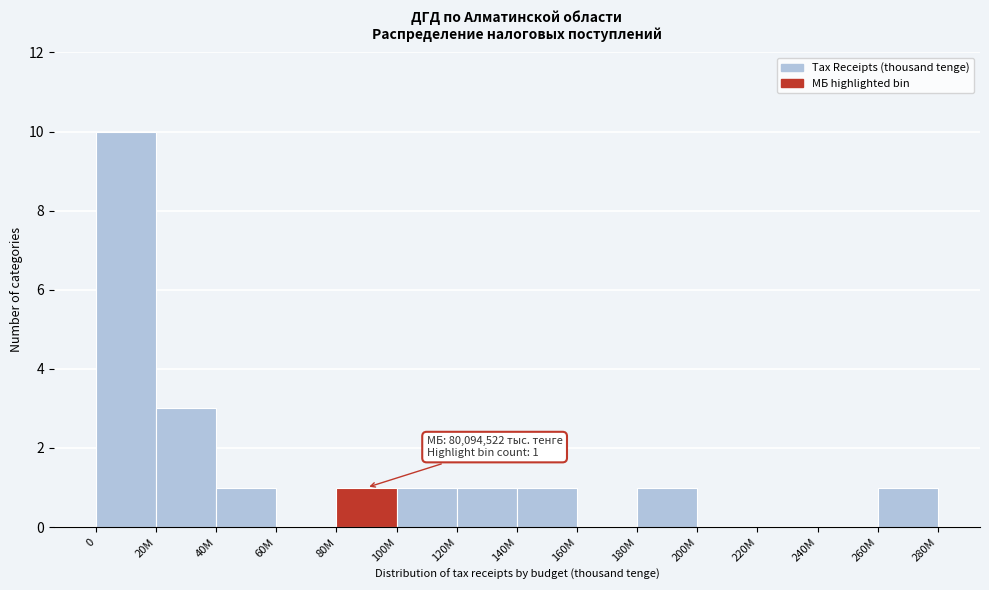

Reading left to right, extract all data points from this chart.

0=10	20M=3	40M=1	60M=0	80M=1	100M=1	120M=1	140M=1	160M=0	180M=1	200M=0	220M=0	240M=0	260M=1